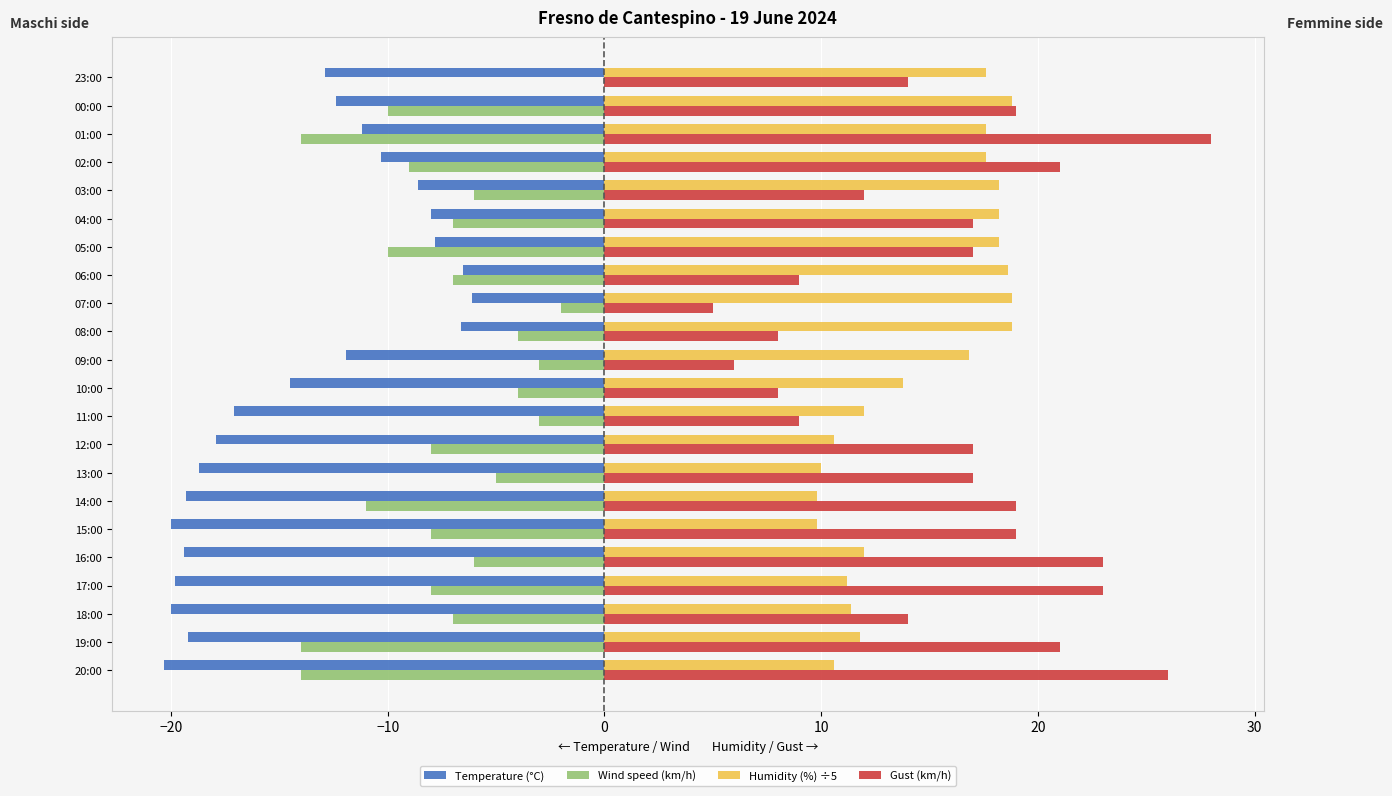

What is the total value across all series at 09:00?

7.9